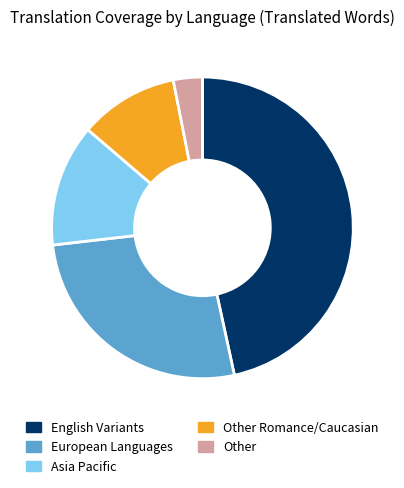

Rank the categories by value from highest to lowest.

English Variants, European Languages, Asia Pacific, Other Romance/Caucasian, Other